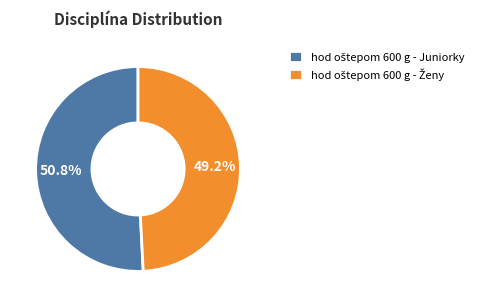

Is there any slice that represents more than half of the pie?

Yes